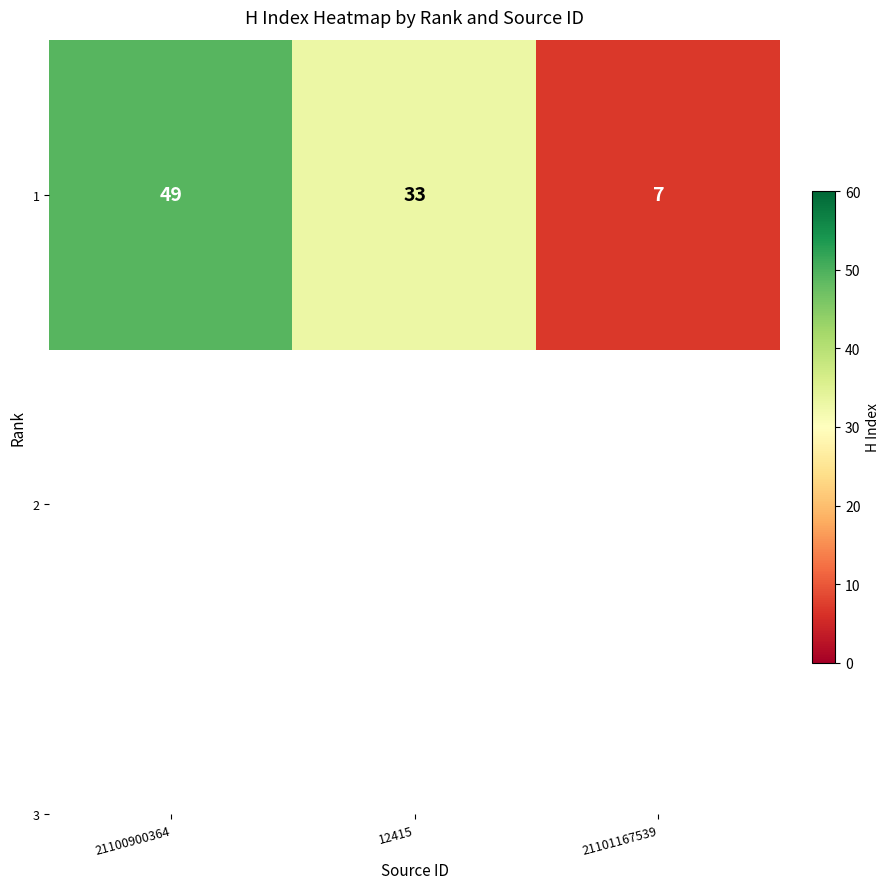

The chart shows a value of 10 at 21101167539. True or false?

False